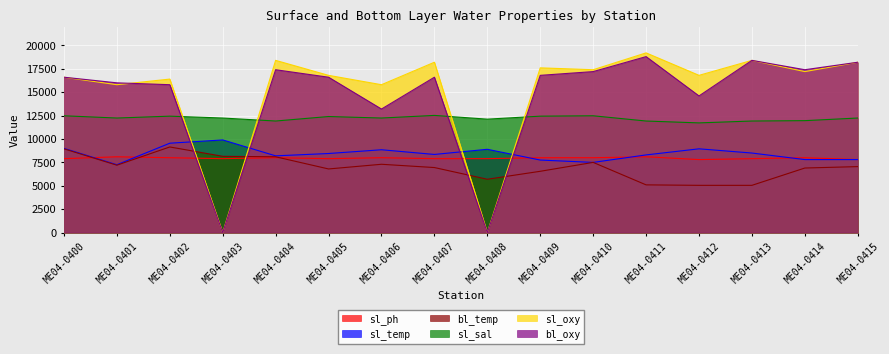

What is the minimum value for sl_sal?

11720